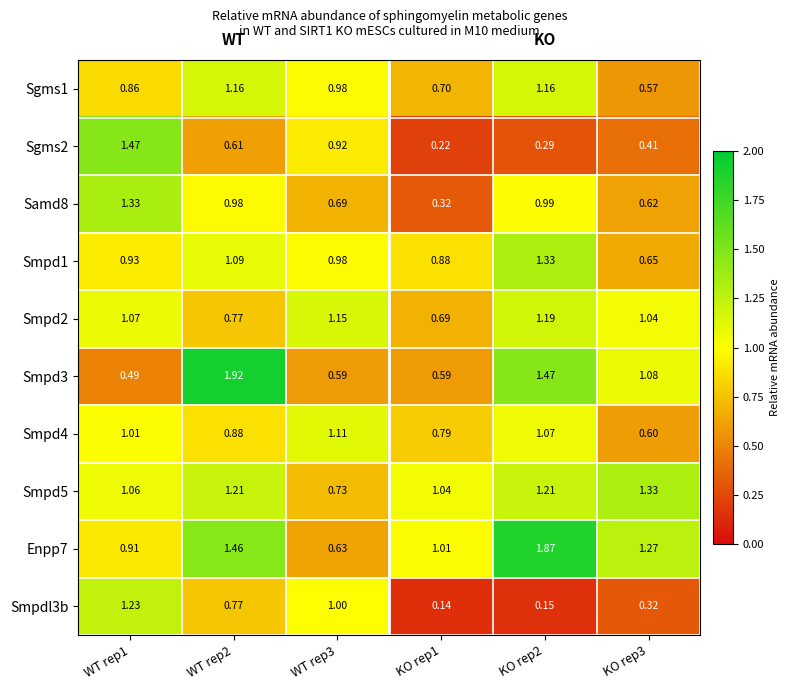

Is the value of Smpdl3b at WT rep3 greater than the value of Smpd2 at KO rep1?

Yes